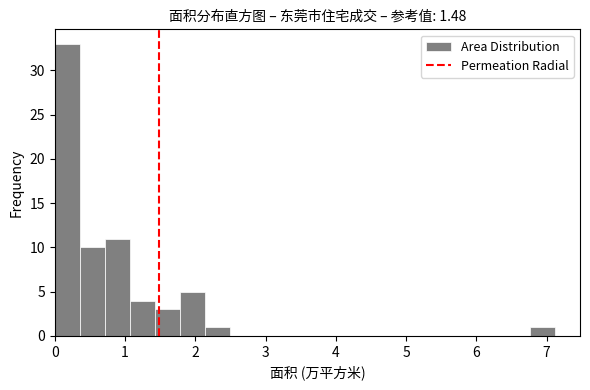

Around what value on the x-axis is the tallest bar? Give the approximate position of its centre, as read against the axis.

0.2